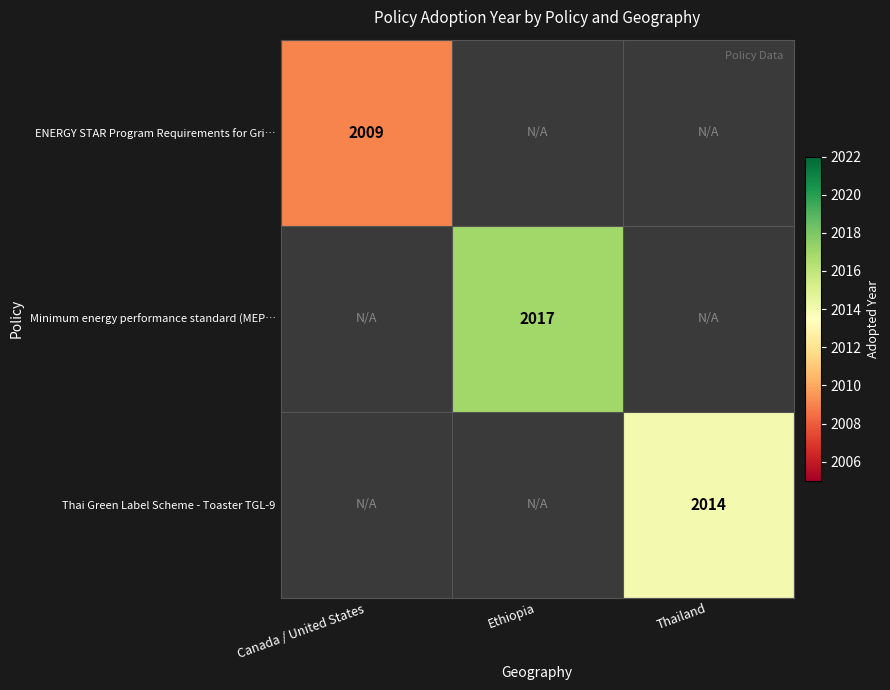

How many series are shown in this chart?

3